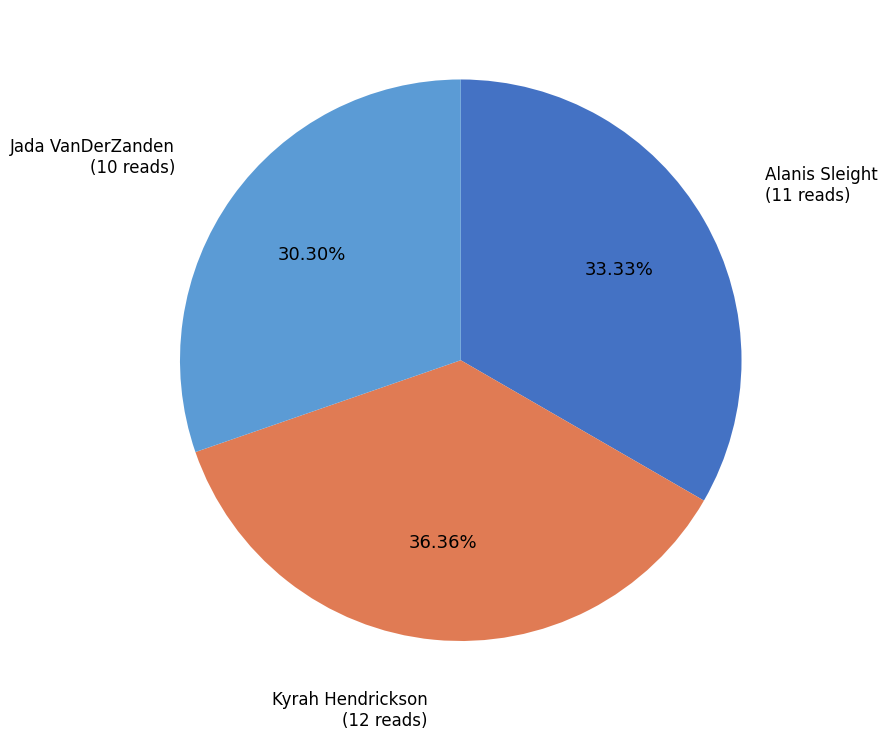

What is the smallest slice in the pie chart?

Jada VanDerZanden